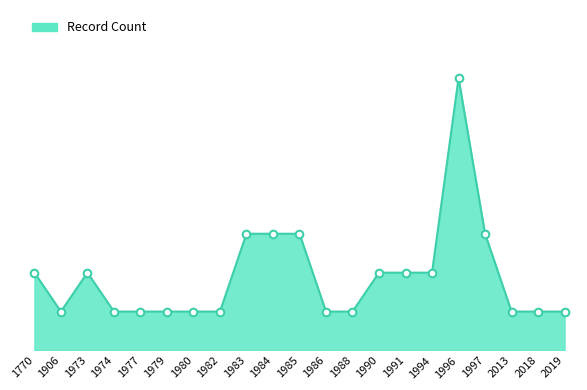

Between 1991 and 1982, which is larger?

1991